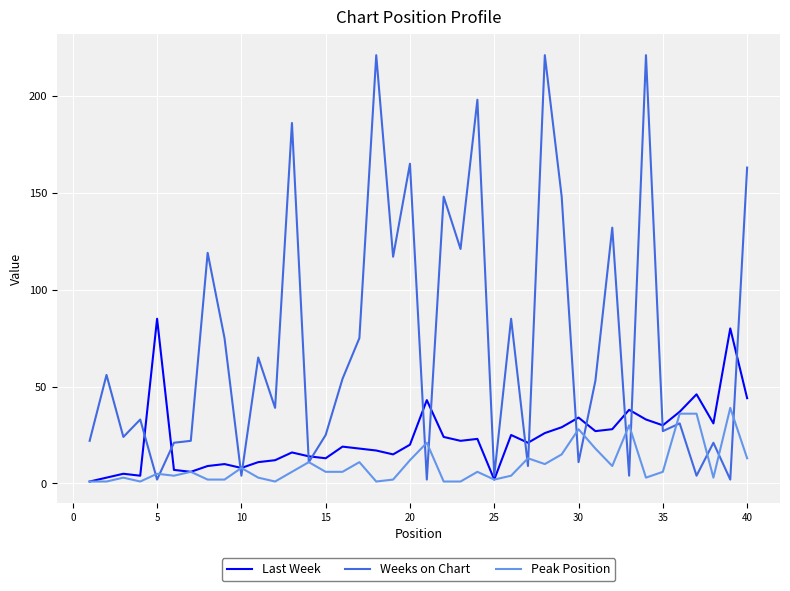

Rank the series by their average value, from lowest to highest.

Peak Position, Last Week, Weeks on Chart